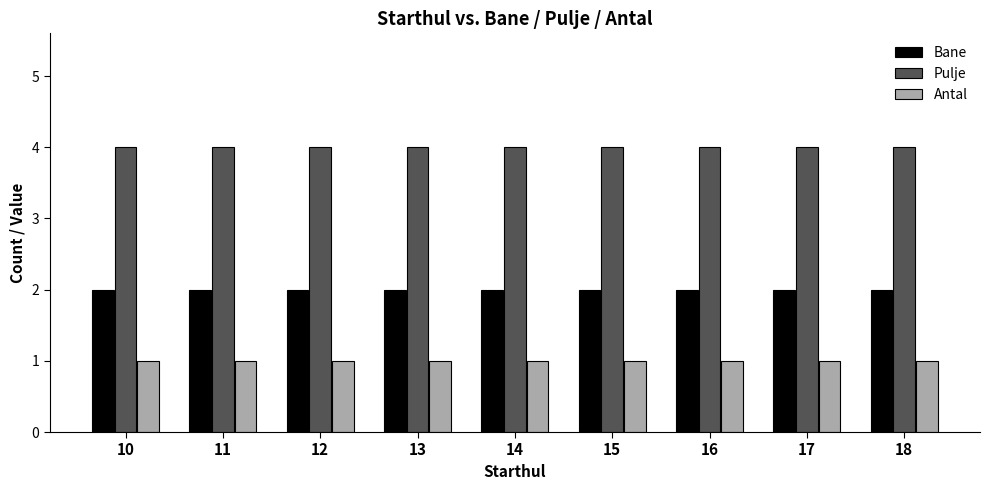

At 17, list the series in order from smallest to largest.

Antal, Bane, Pulje